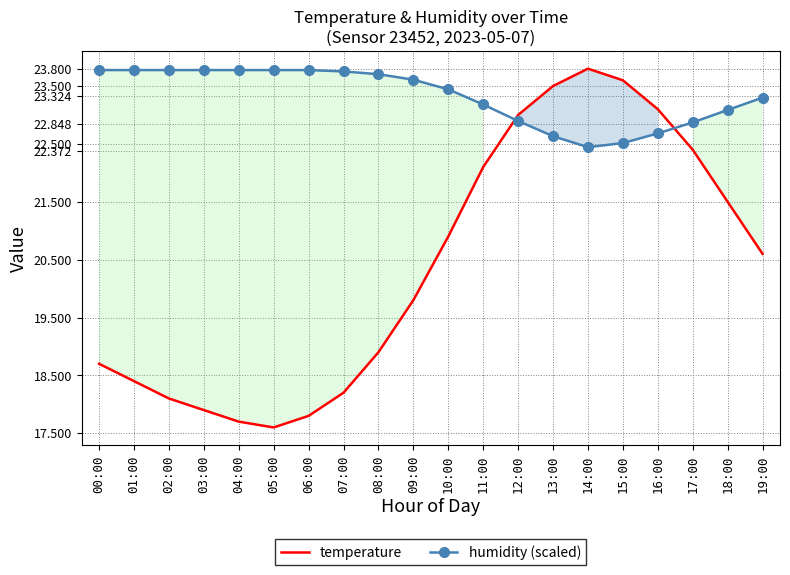

Which series has the largest total across all categories?

humidity (scaled)